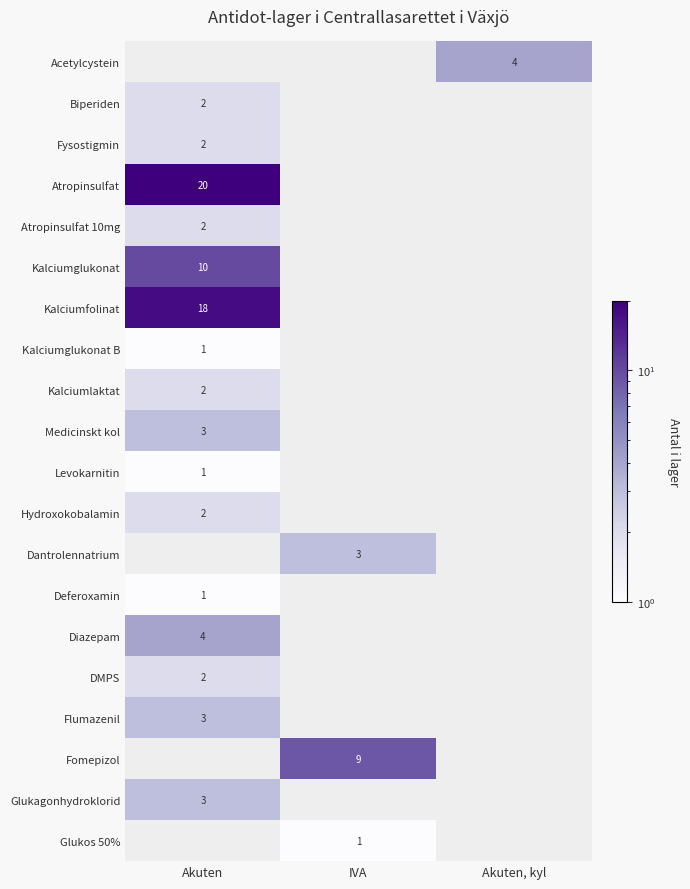

True or false: Hydroxokobalamin has a value of 2 at Akuten.

True